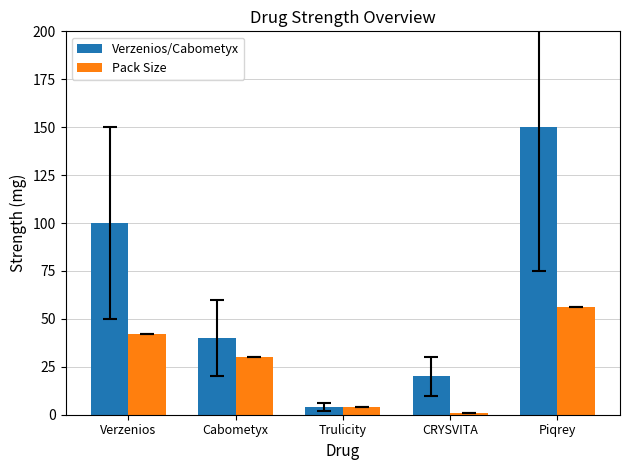

Reading left to right, extract all data points from this chart.

Verzenios/Cabometyx: 100	40	4	20	150
Pack Size: 42	30	4	1	56